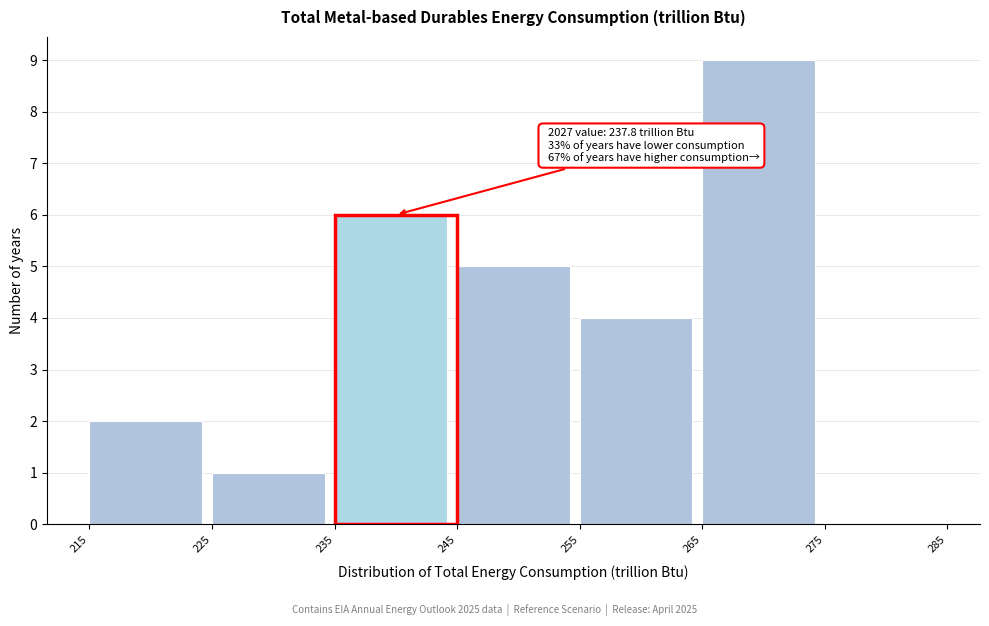

Over which range of the x-axis is the bar tallest?

265 to 275